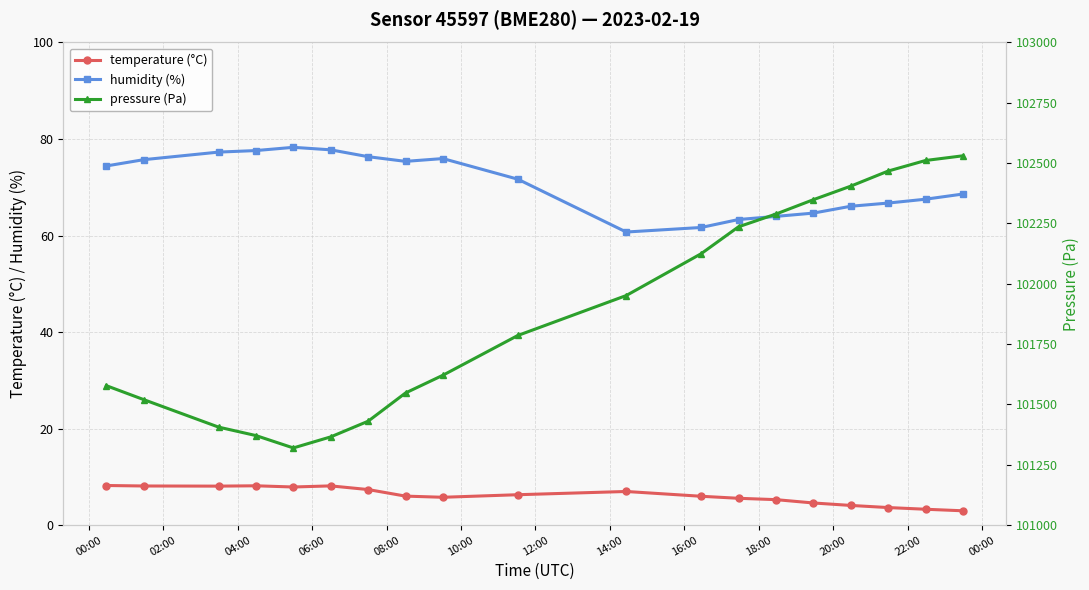

What is the maximum value for pressure (Pa)?

102530.5